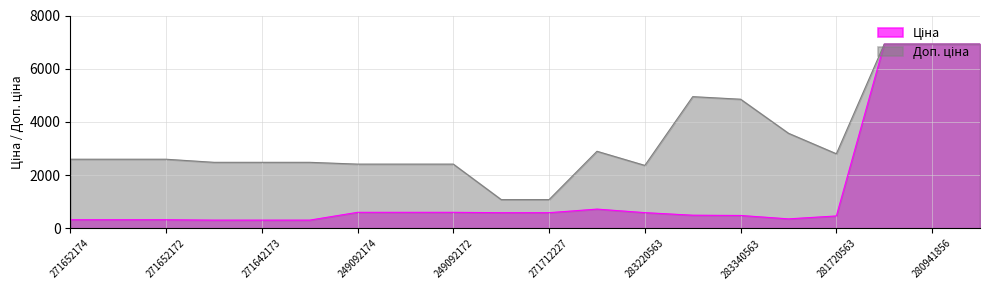

What is the difference between the highest and lowest values at 281720563?

2336.3